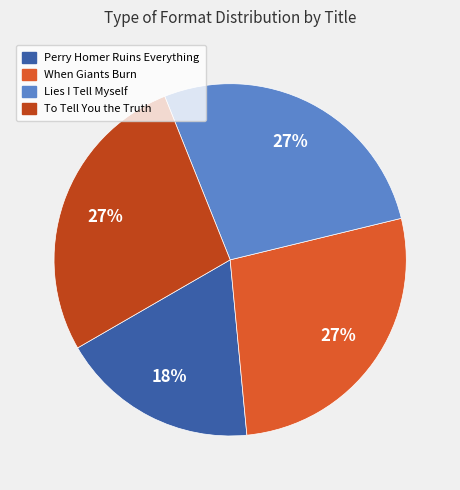

To the nearest percent, what is the average slice percentage?

25%